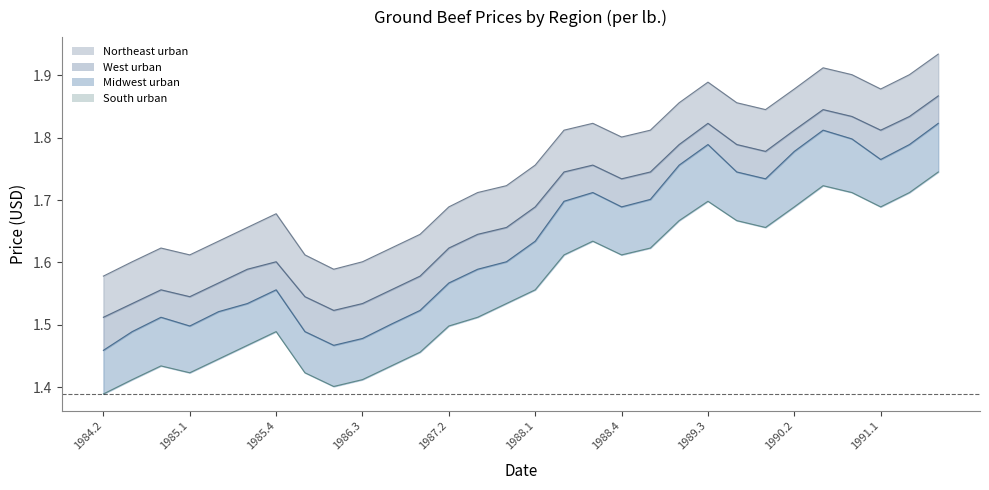

Is it true that Midwest urban equals 0.9 at 1987.1?

False